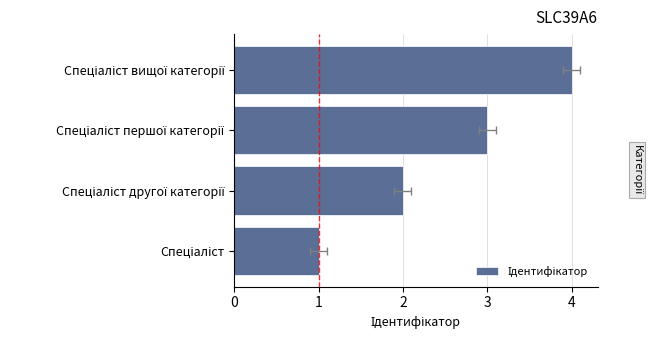

Are the bars horizontal?

Yes